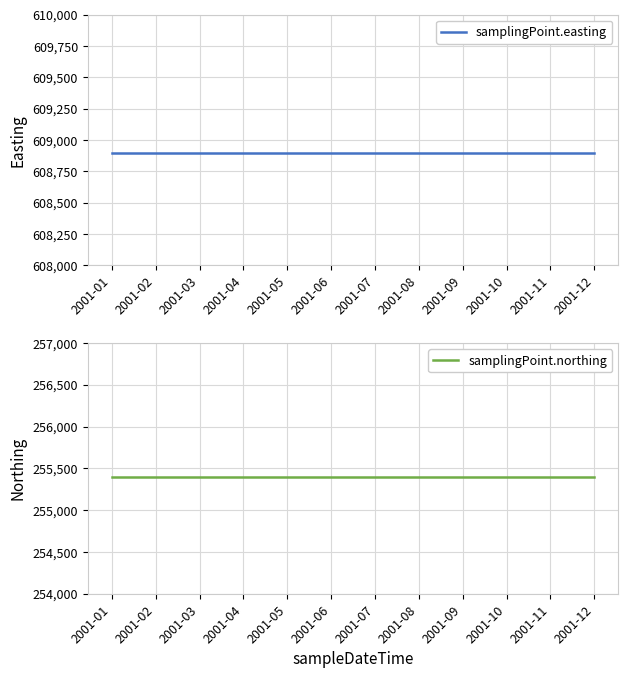

True or false: samplingPoint.easting has more than 2 interior local peaks.

False